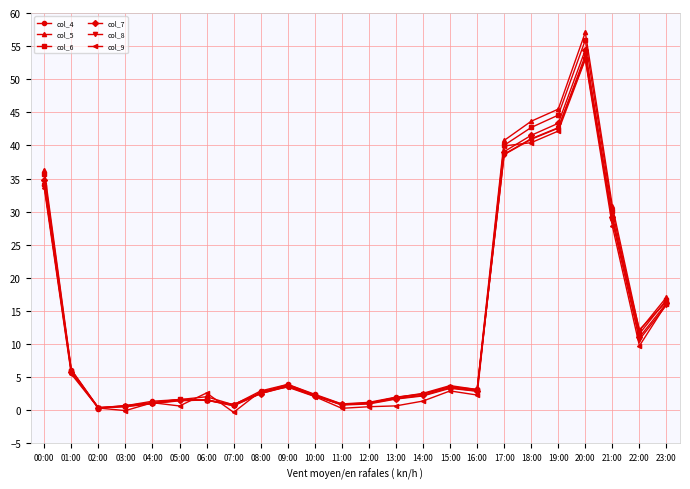

At how many categories does at least one series exceed 42?

3